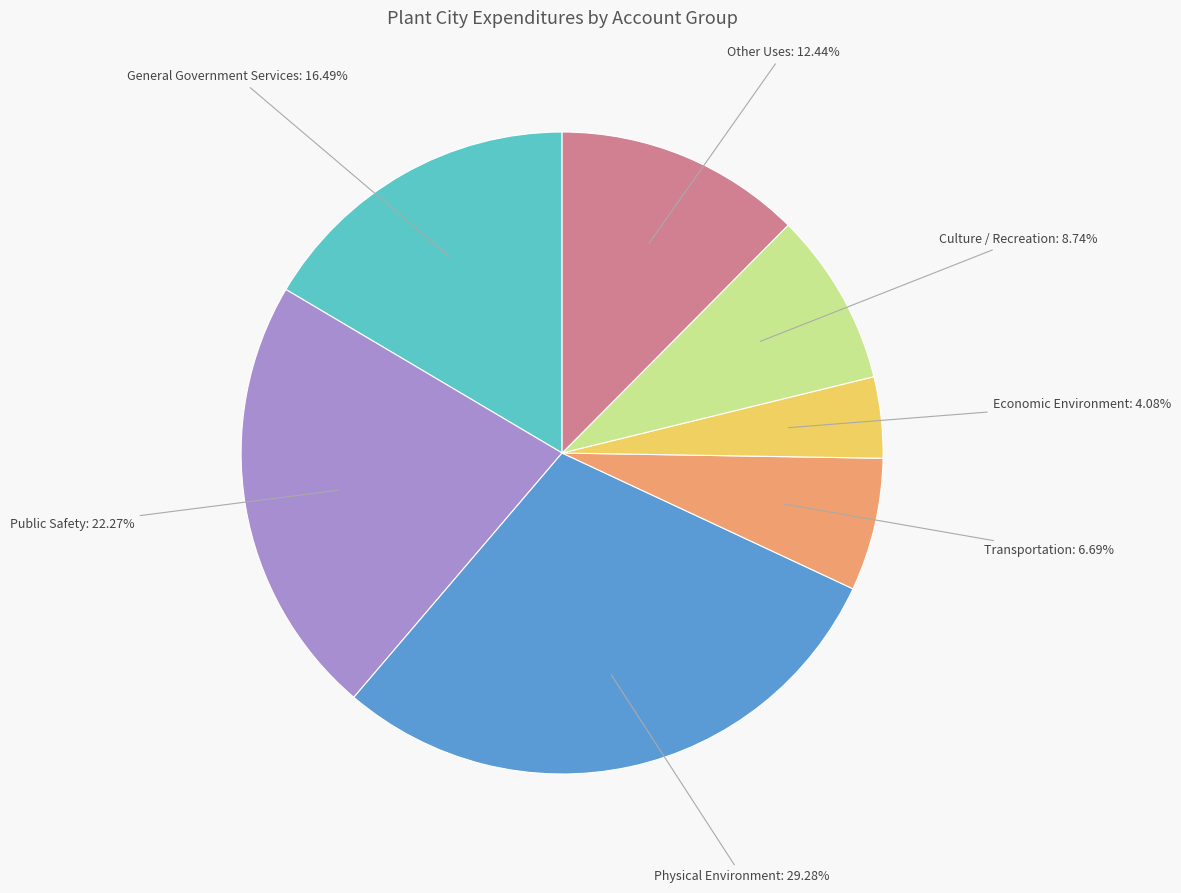

How many segments does this pie chart have?

7